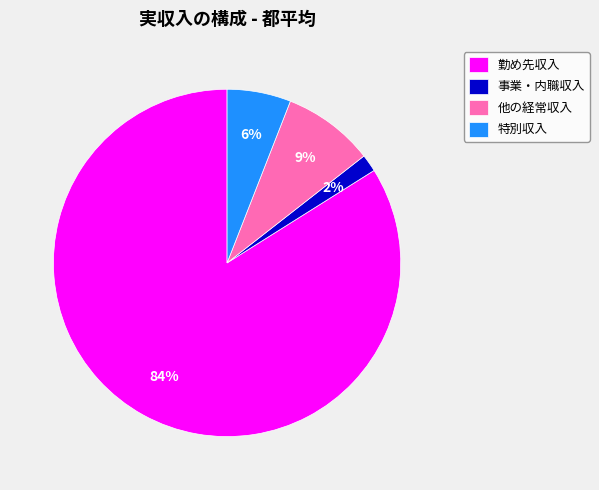

To the nearest percent, what is the average slice percentage?

25%